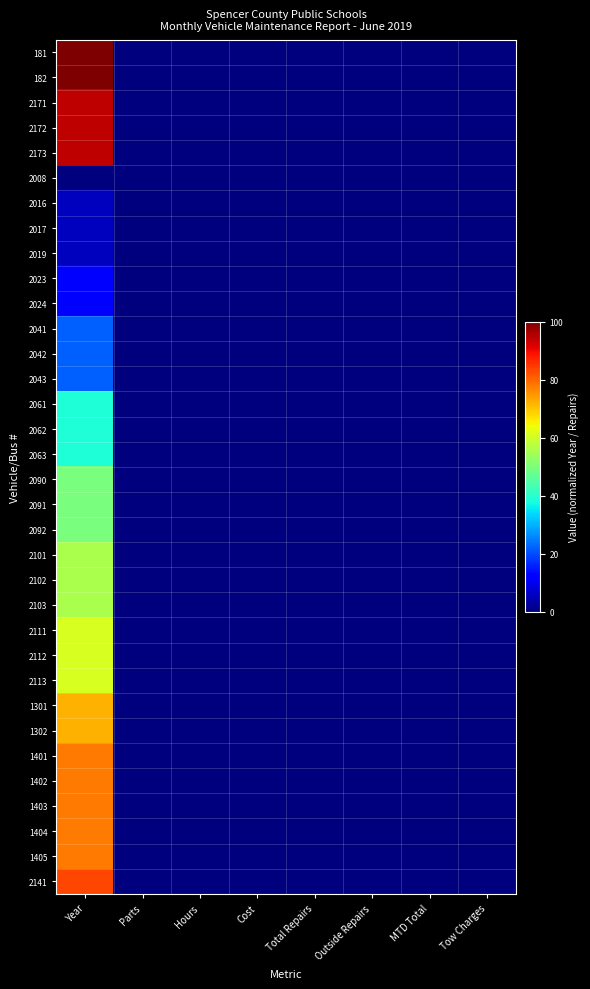

What is the greatest value displayed?

100.0